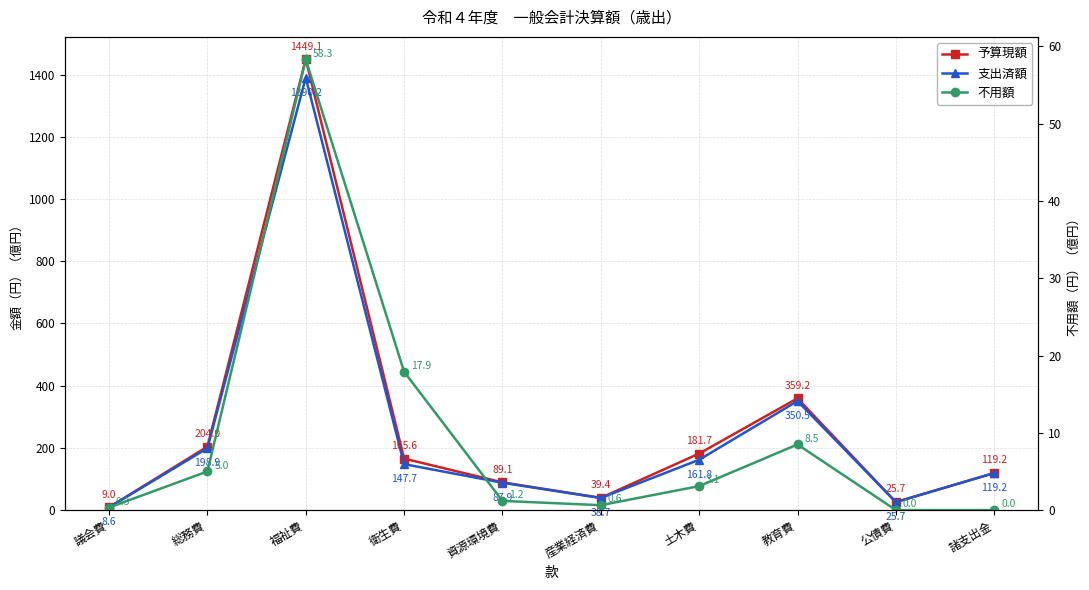

True or false: 支出済額 has a value of 9.7 at 産業経済費.

False